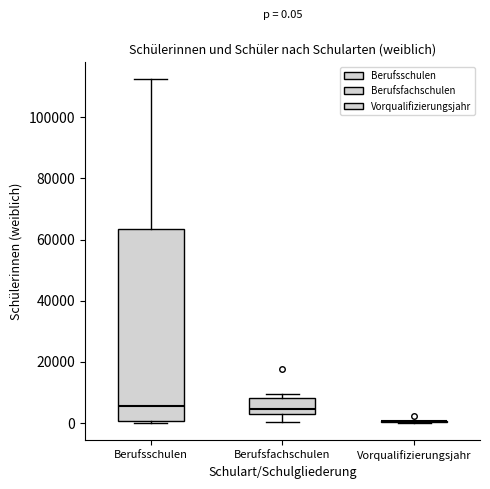

Comparing the boxes themselves (not the whiskers), which one is the tallest?

Berufsschulen